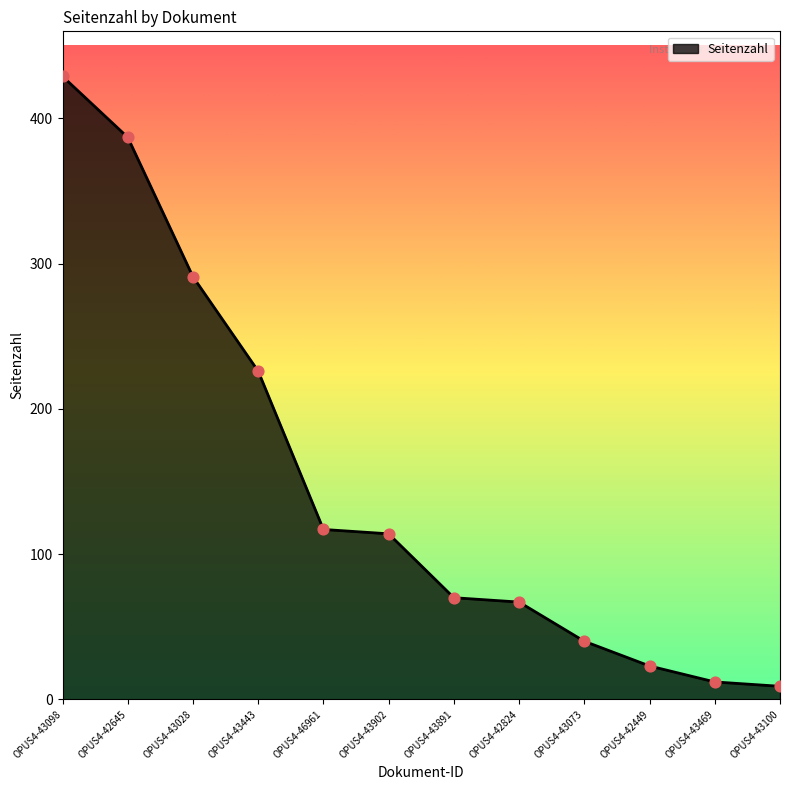

Approximately how many times larger is the value at OPUS4-43100 compared to OPUS4-42645?

0.0